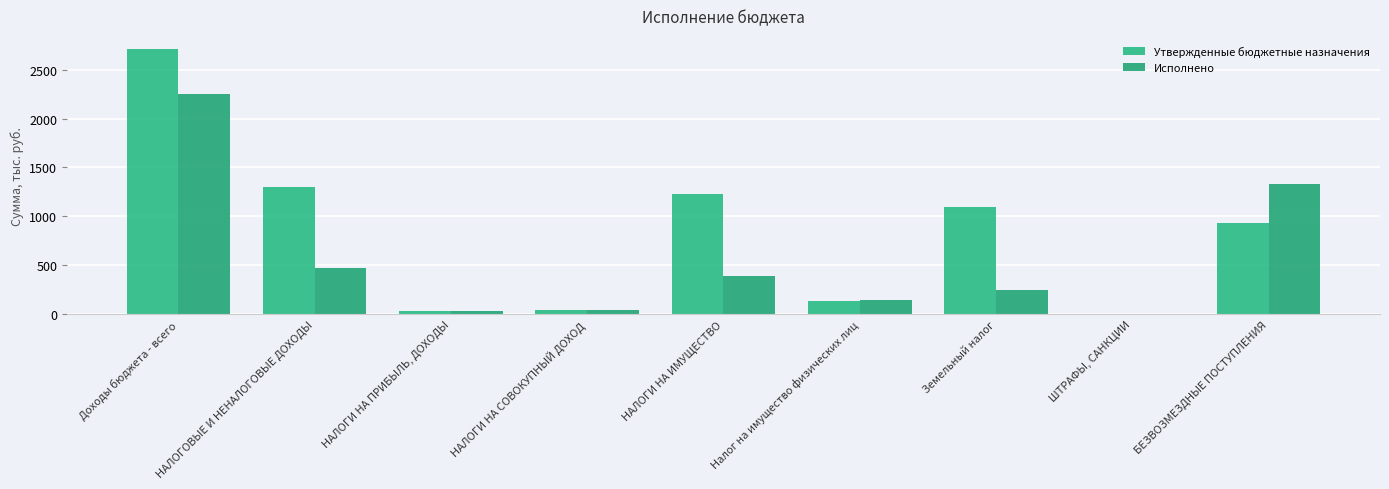

Count the number of categories in the chart.

9